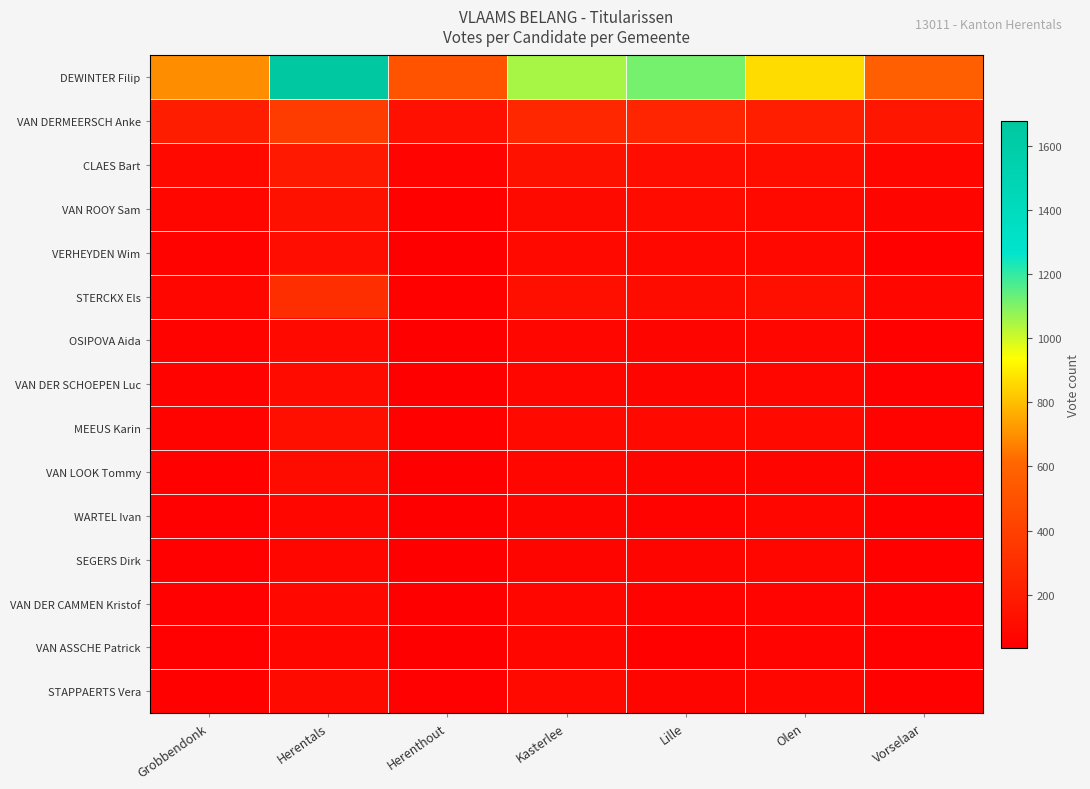

At how many categories does at least one series exceed 212?

7